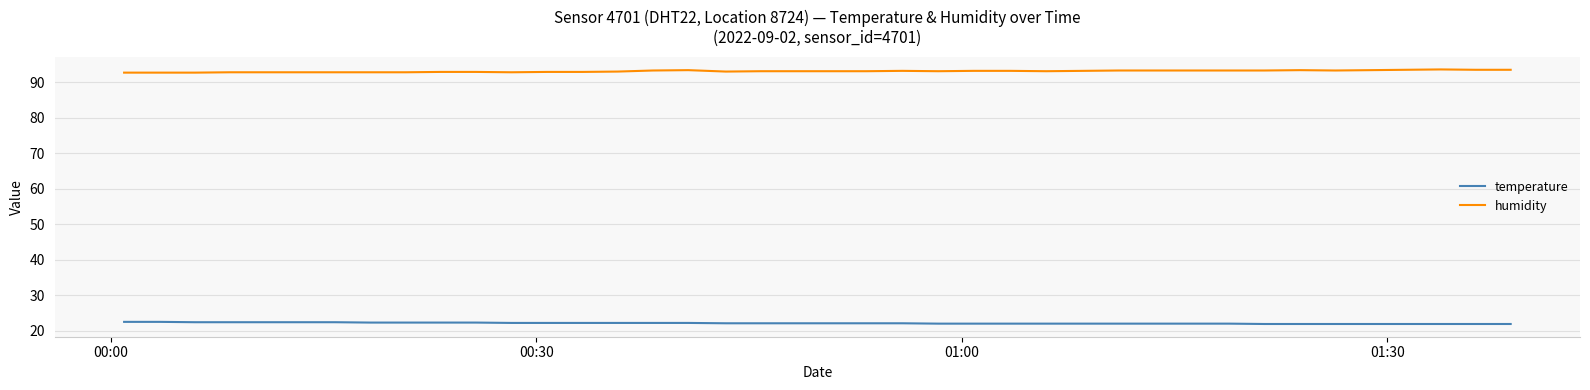

What is the difference between the maximum and minimum values in the temperature series?

0.6